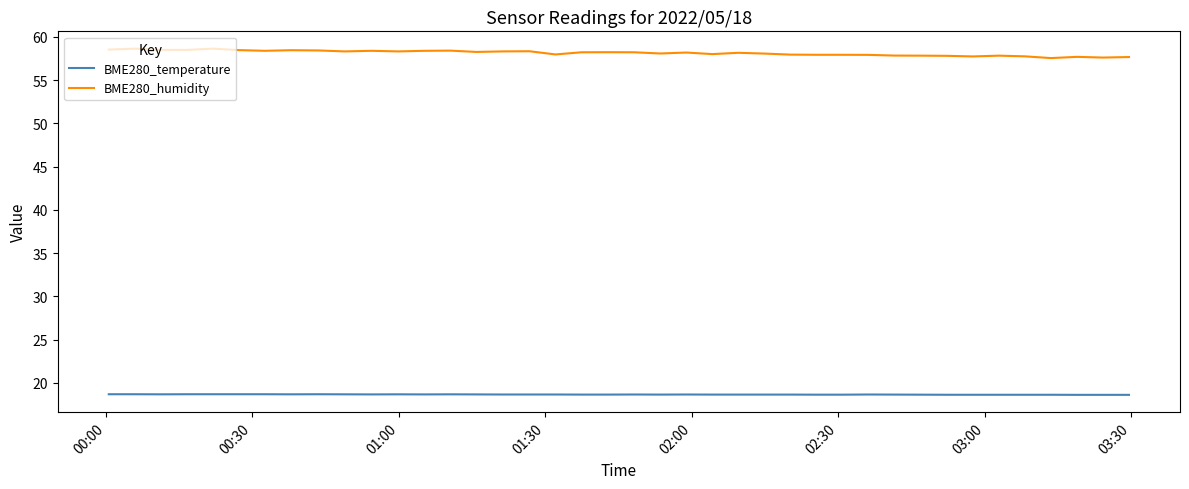

What is the difference between the maximum and minimum values in the BME280_humidity series?

1.1